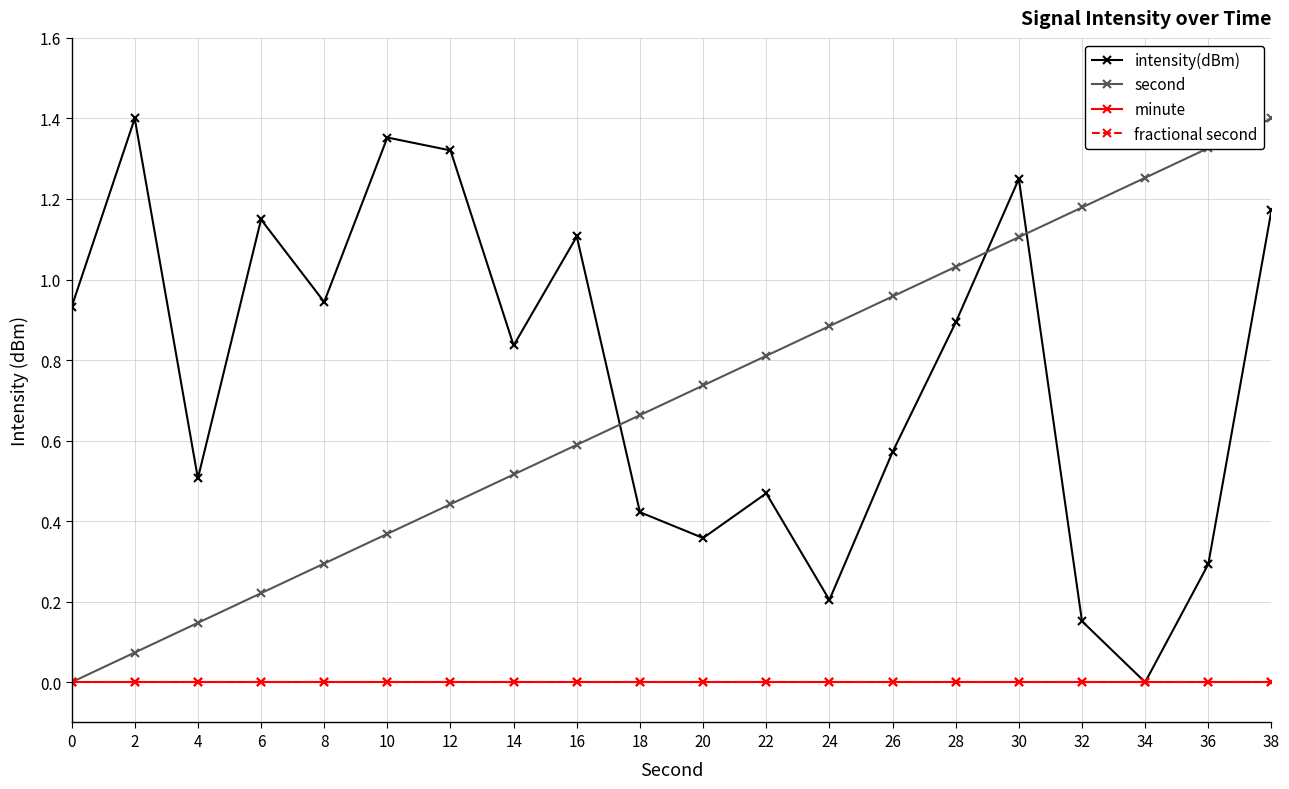

True or false: minute has more than 0 interior local peaks.

False